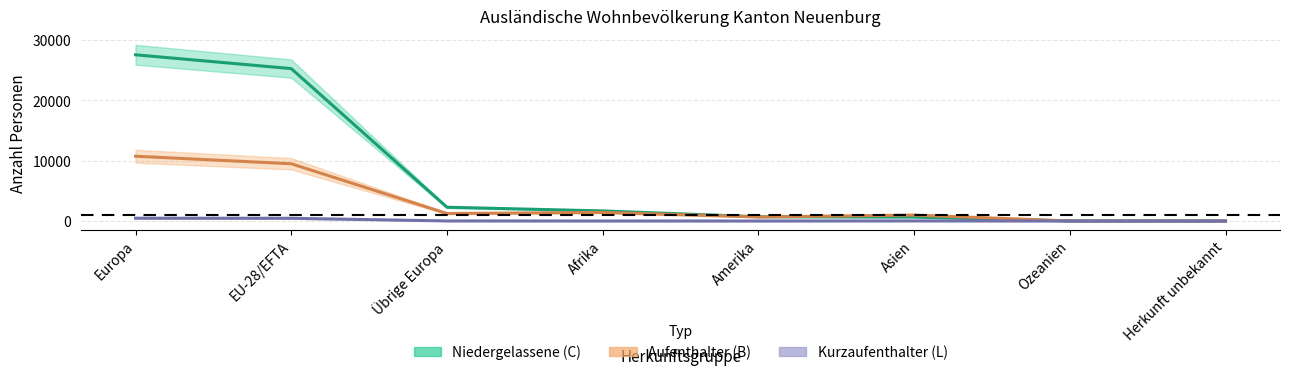

In Kurzaufenthalter (L), how many points are lower than both neighbors (excluding endpoints)?

1